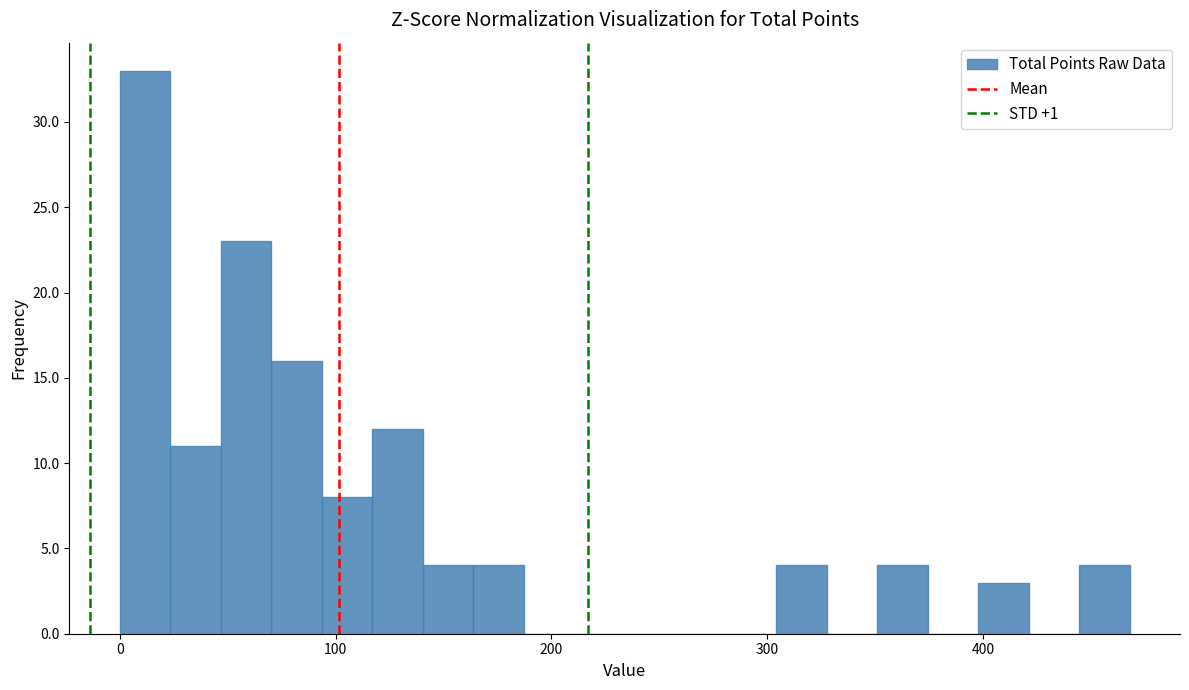

Around what value on the x-axis is the tallest bar? Give the approximate position of its centre, as read against the axis.

10